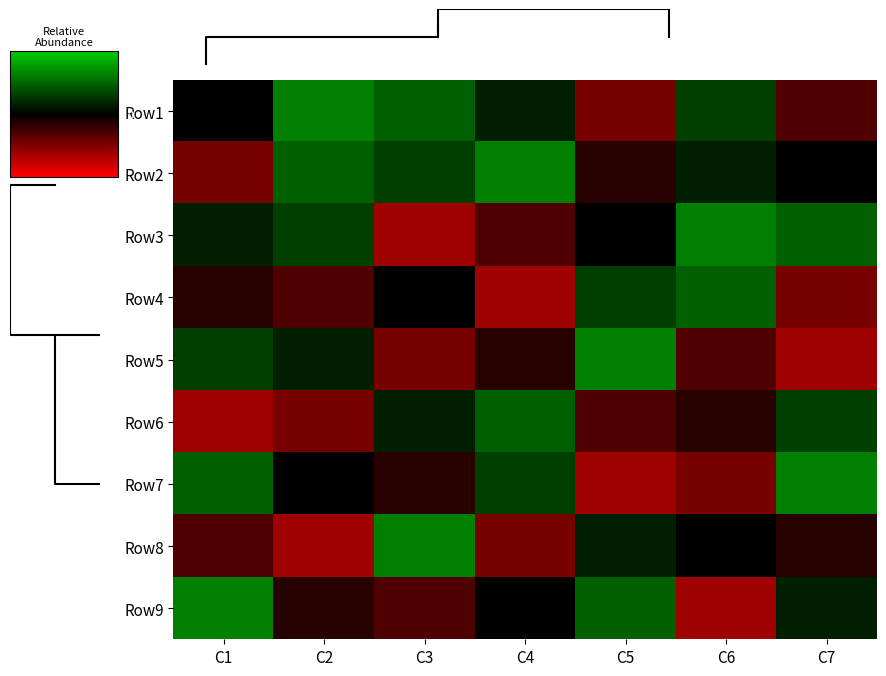

Reading left to right, what are all the values shown in this chart?

Row1: C1=0.0	C2=1.5	C3=1.2	C4=0.4	C5=-1.2	C6=0.8	C7=-0.8
Row2: C1=-1.2	C2=1.2	C3=0.8	C4=1.5	C5=-0.4	C6=0.4	C7=0.0
Row3: C1=0.4	C2=0.8	C3=-1.5	C4=-0.8	C5=0.0	C6=1.5	C7=1.2
Row4: C1=-0.4	C2=-0.8	C3=0.0	C4=-1.5	C5=0.8	C6=1.2	C7=-1.2
Row5: C1=0.8	C2=0.4	C3=-1.2	C4=-0.4	C5=1.5	C6=-0.8	C7=-1.5
Row6: C1=-1.5	C2=-1.2	C3=0.4	C4=1.2	C5=-0.8	C6=-0.4	C7=0.8
Row7: C1=1.2	C2=0.0	C3=-0.4	C4=0.8	C5=-1.5	C6=-1.2	C7=1.5
Row8: C1=-0.8	C2=-1.5	C3=1.5	C4=-1.2	C5=0.4	C6=0.0	C7=-0.4
Row9: C1=1.5	C2=-0.4	C3=-0.8	C4=0.0	C5=1.2	C6=-1.5	C7=0.4